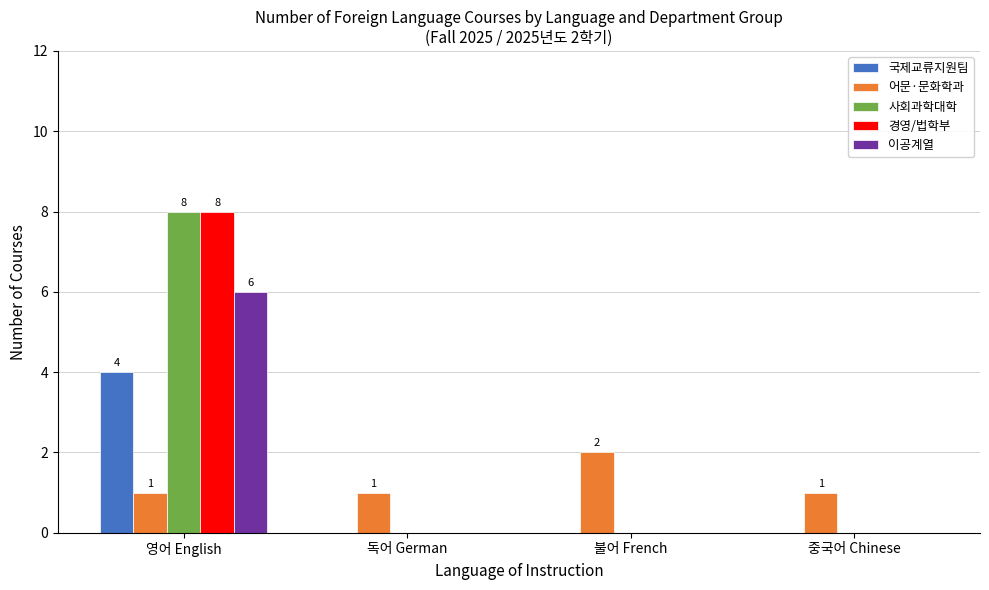

How many categories are shown in the chart?

4